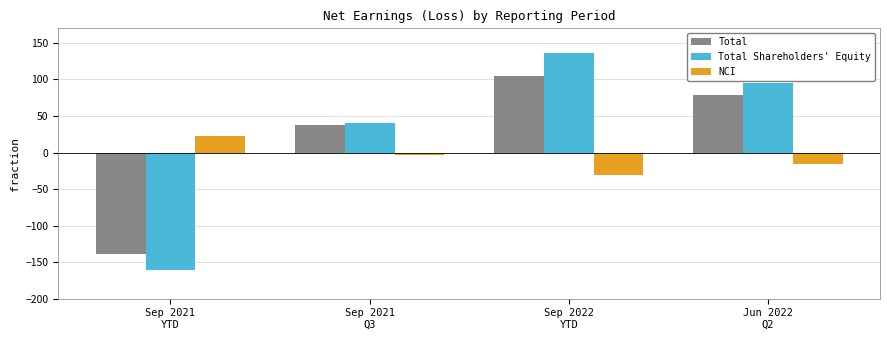

What is the average value of the Total Shareholders' Equity series?

28